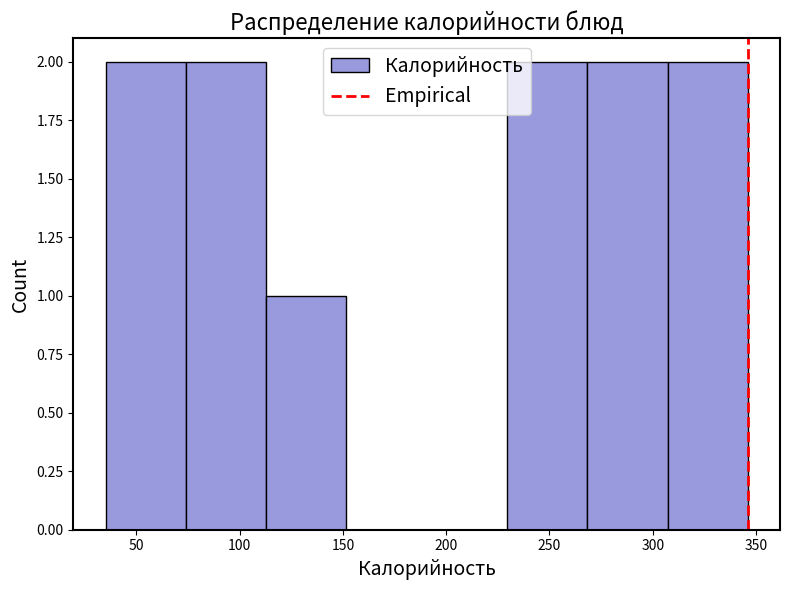

What is the height of the bar covering 115 to 150 on the x-axis? Neither the bar edges nor the heights are printed on the chart, so give them approximately, as read against the axes.

1